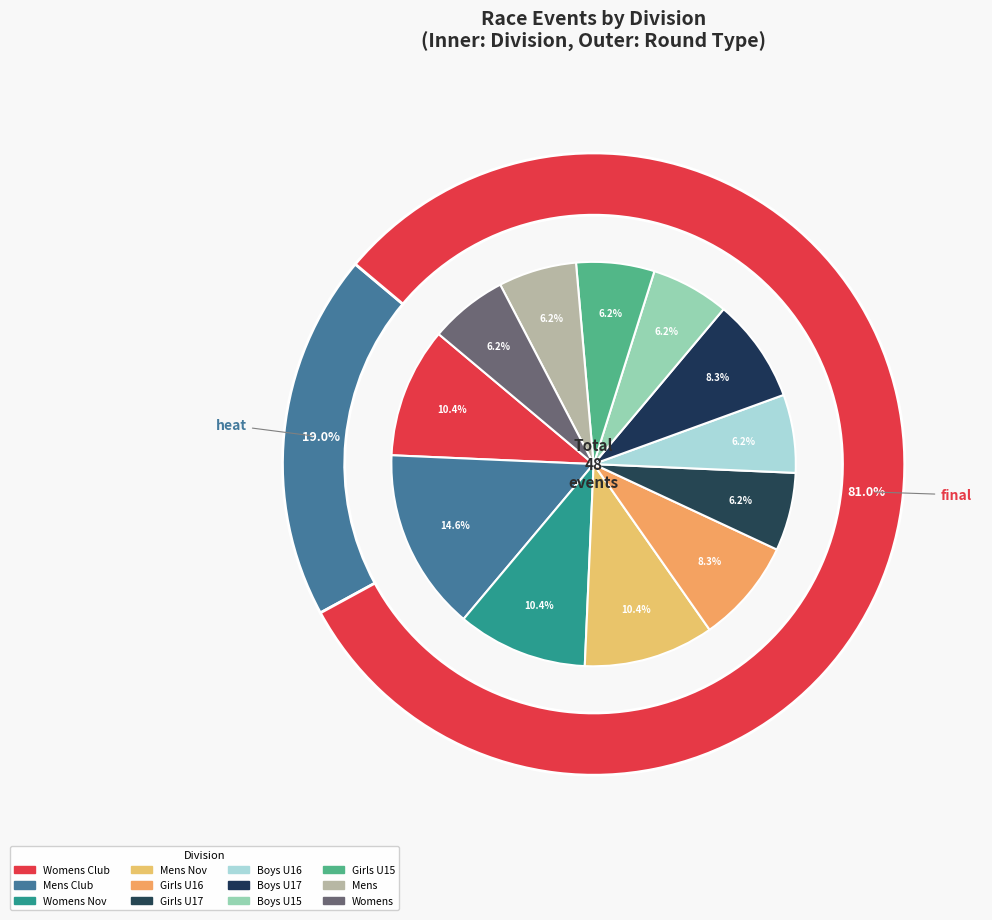

To the nearest percent, what portion does Girls U15 represent?

6%